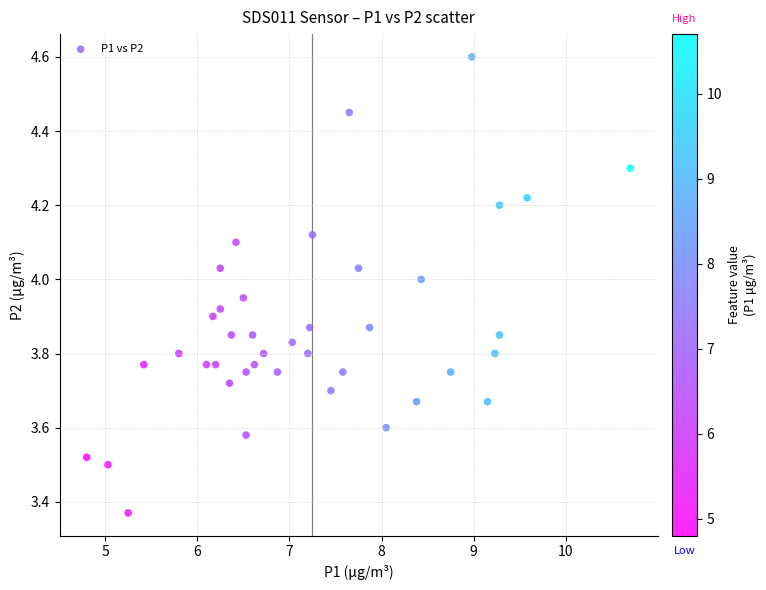

What is the range of Y values (max minus min)?

1.2